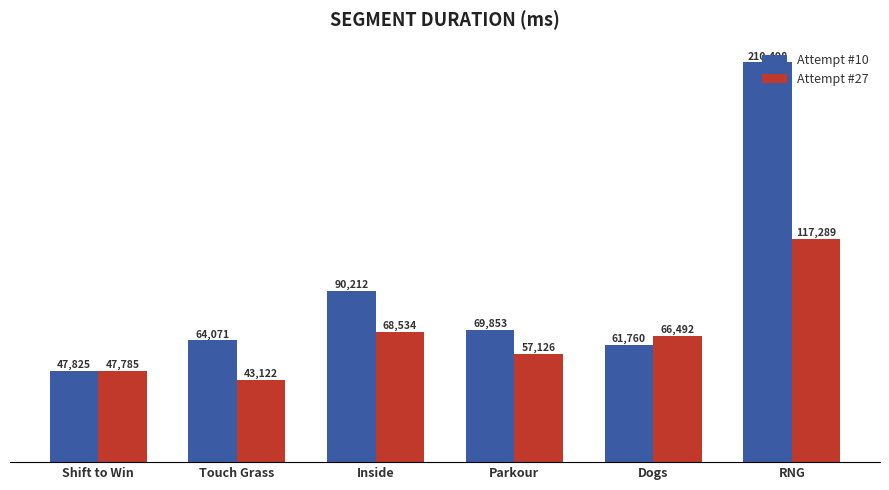

Is the value of Attempt #10 at Shift to Win greater than the value of Attempt #27 at Dogs?

No